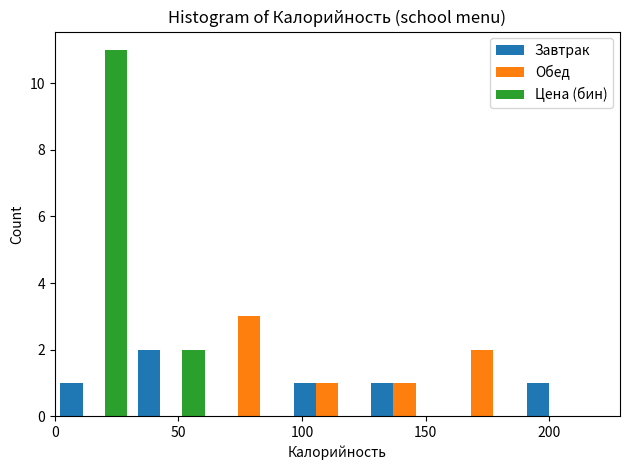

What is the height of the Обед bar covering 65 to 95 on the x-axis? Neither the bar edges nor the heights are printed on the chart, so give them approximately, as read against the axes.

3